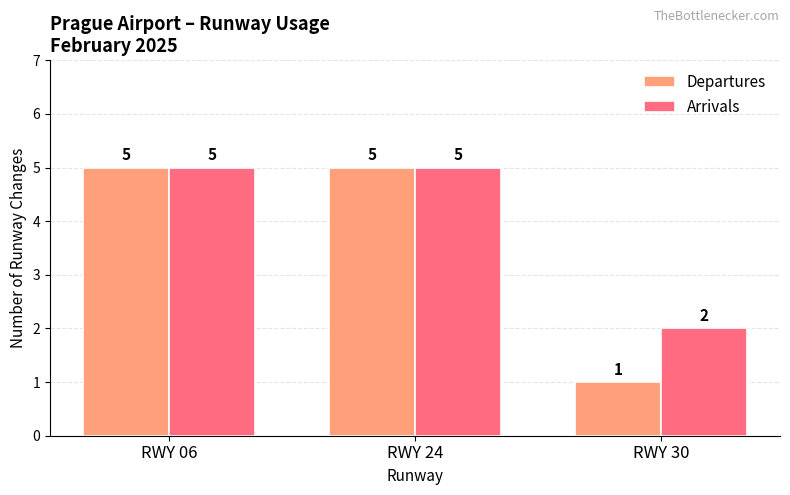

What is the difference between the highest and lowest values at RWY 30?

1